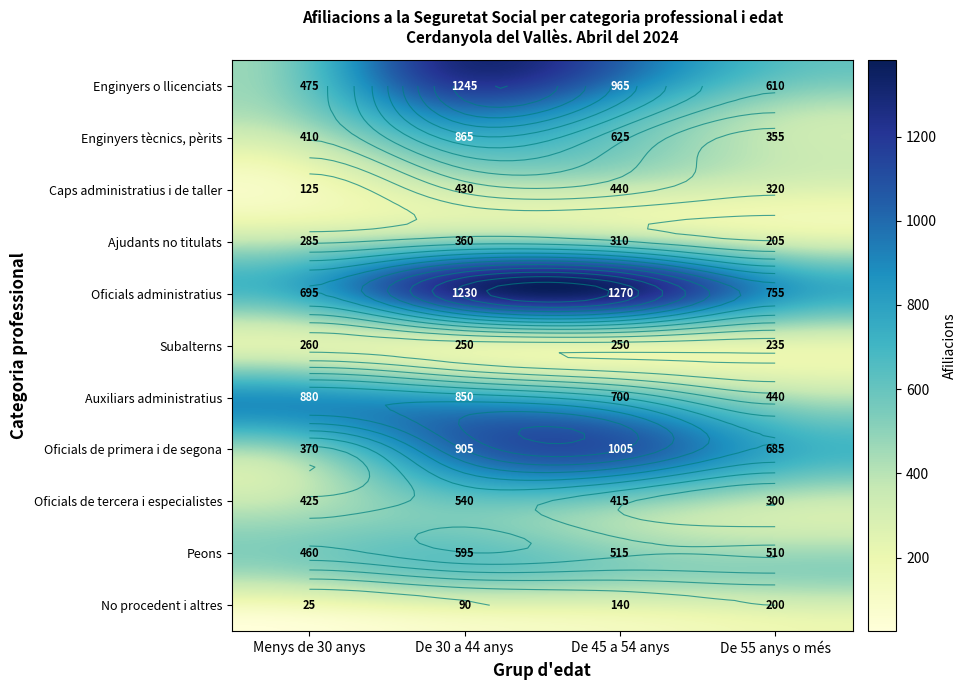

At how many categories does at least one series exceed 831?

3